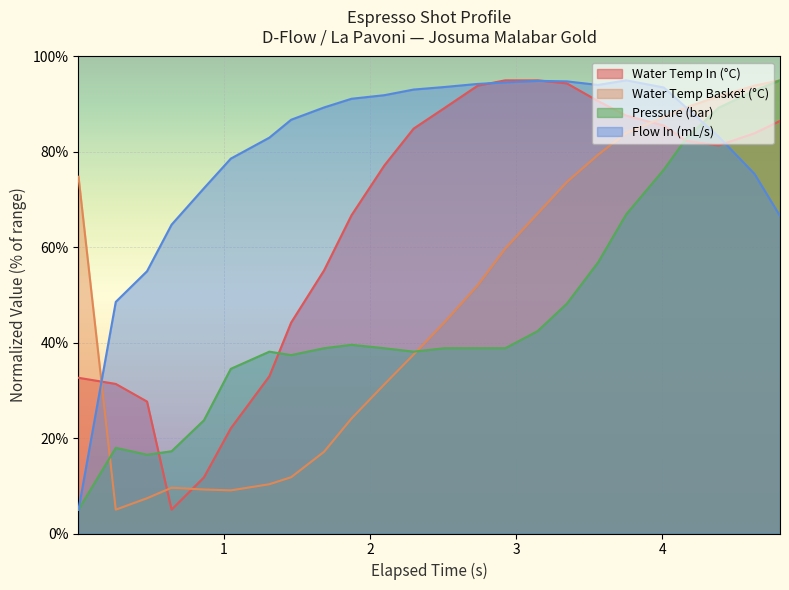

Reading left to right, list all the values displayed in this chart.

water_temperature_in: 32.6	31.4	27.7	5.0	11.8	22.0	33.0	44.2	55.1	66.7	77.2	84.9	89.2	93.9	95.0	95.0	94.4	90.7	87.6	85.5	82.3	81.3	83.9	86.5
water_temperature_basket: 74.8	5.0	7.4	9.6	9.2	9.0	10.3	11.8	17.1	24.1	31.3	37.5	44.3	52.0	59.7	67.1	73.7	79.4	84.0	87.3	89.3	91.7	93.9	95.0
pressure: 5.0	18.0	16.5	17.2	23.7	34.5	38.1	37.4	38.8	39.6	38.8	38.1	38.8	38.8	38.8	42.4	48.2	56.8	66.9	76.3	82.8	89.2	92.8	95.0
flow_in: 5.0	48.6	55.0	64.7	72.4	78.6	83.0	86.7	89.3	91.1	91.9	93.1	93.6	94.2	94.6	94.9	94.8	94.0	95.0	93.5	89.3	83.2	75.4	66.6